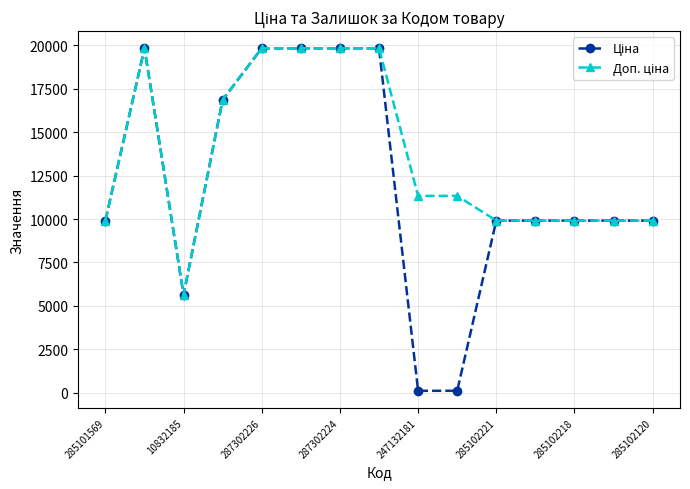

What is the maximum value shown in the chart?

19831.1